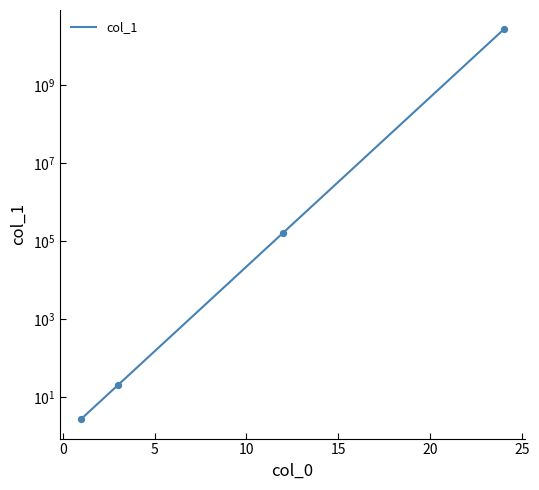

Between 5 and 10, which is larger?

10